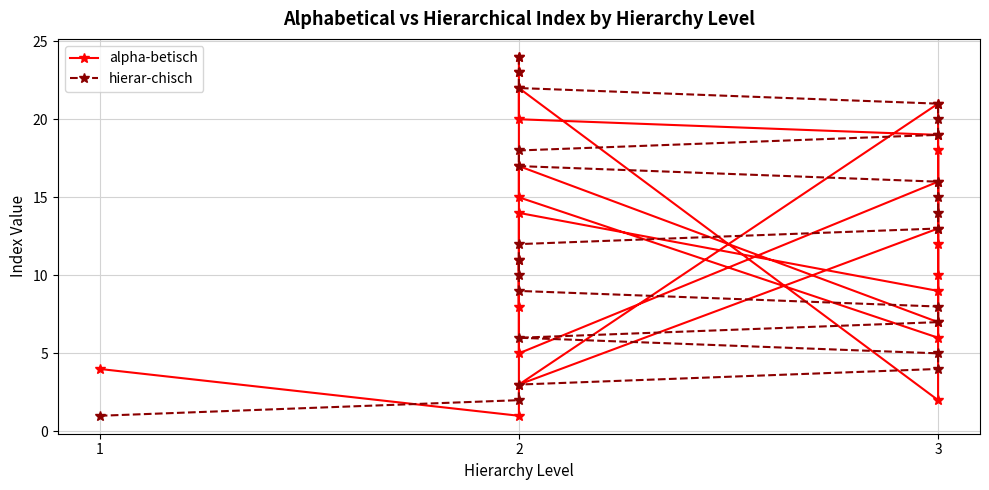

What are all the series names shown in the legend?

alpha-betisch, hierar-chisch